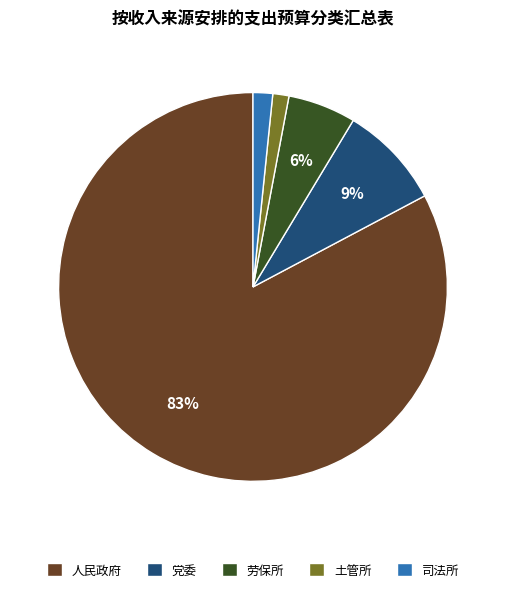

Count the number of slices in the pie.

5